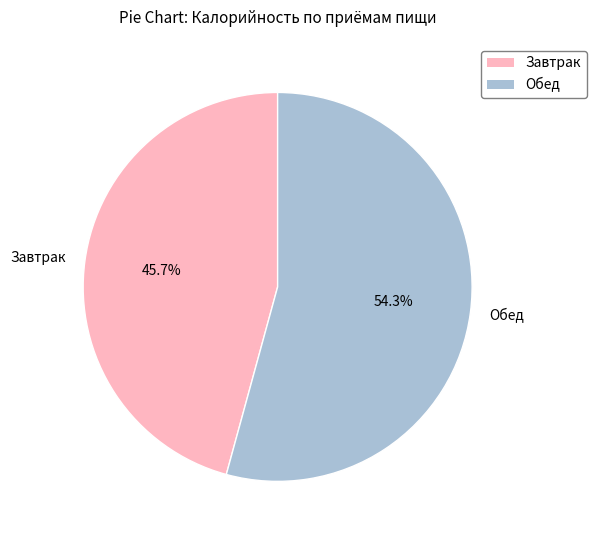

Count the number of slices in the pie.

2